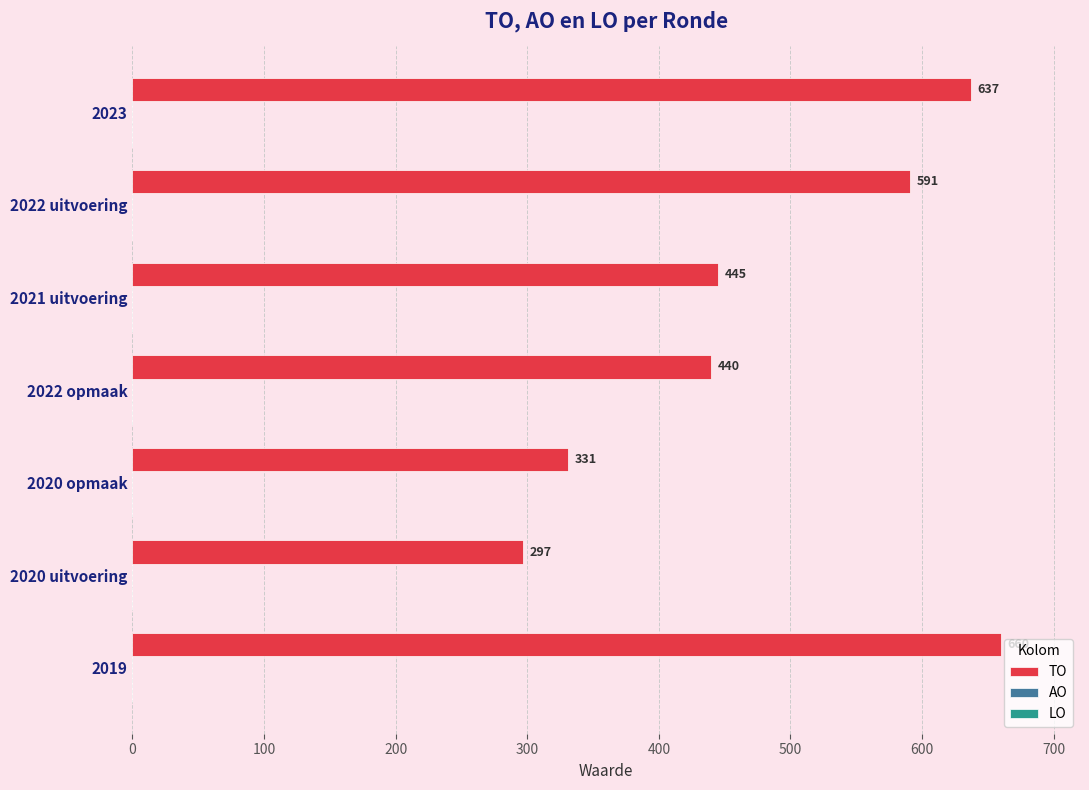

What is the change in value from 2023 to 2020 opmaak?

-306